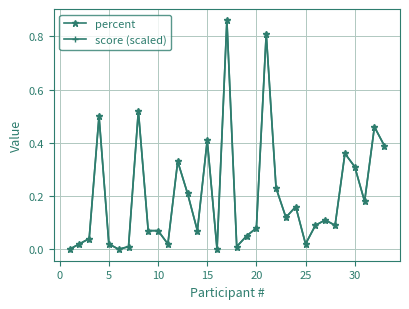

List the series in order of their peak value, highest first.

percent, score (scaled)